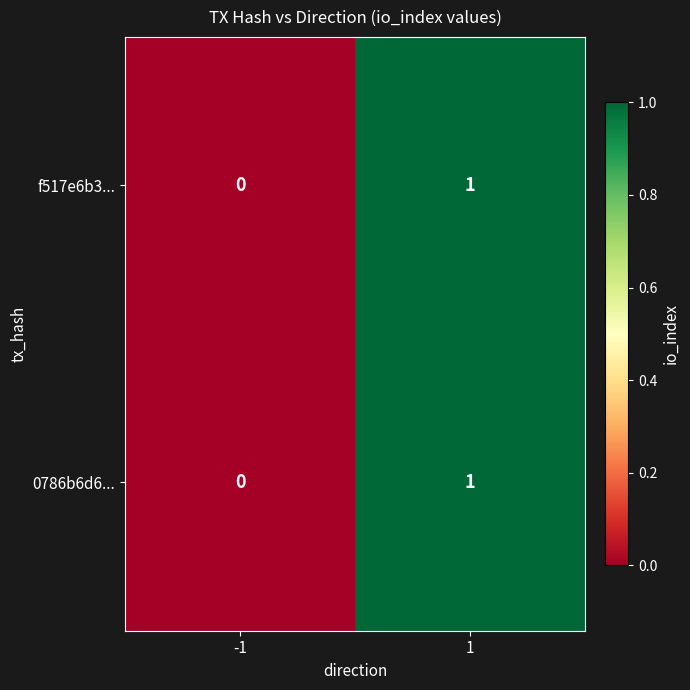

Reading left to right, extract all data points from this chart.

f517e6b3...: -1=0	1=1
0786b6d6...: -1=0	1=1